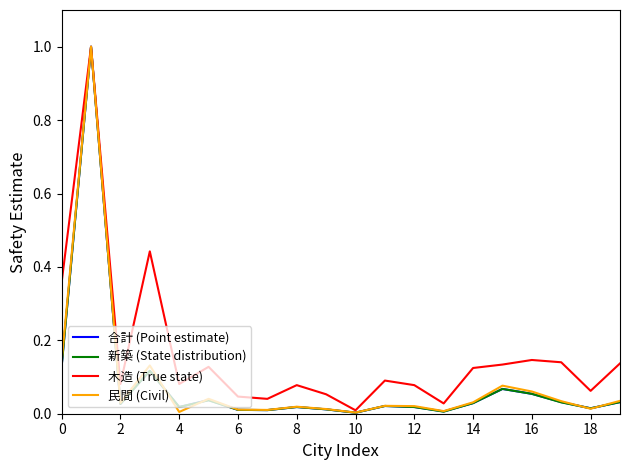

Which series has the largest total across all categories?

木造 (True state)